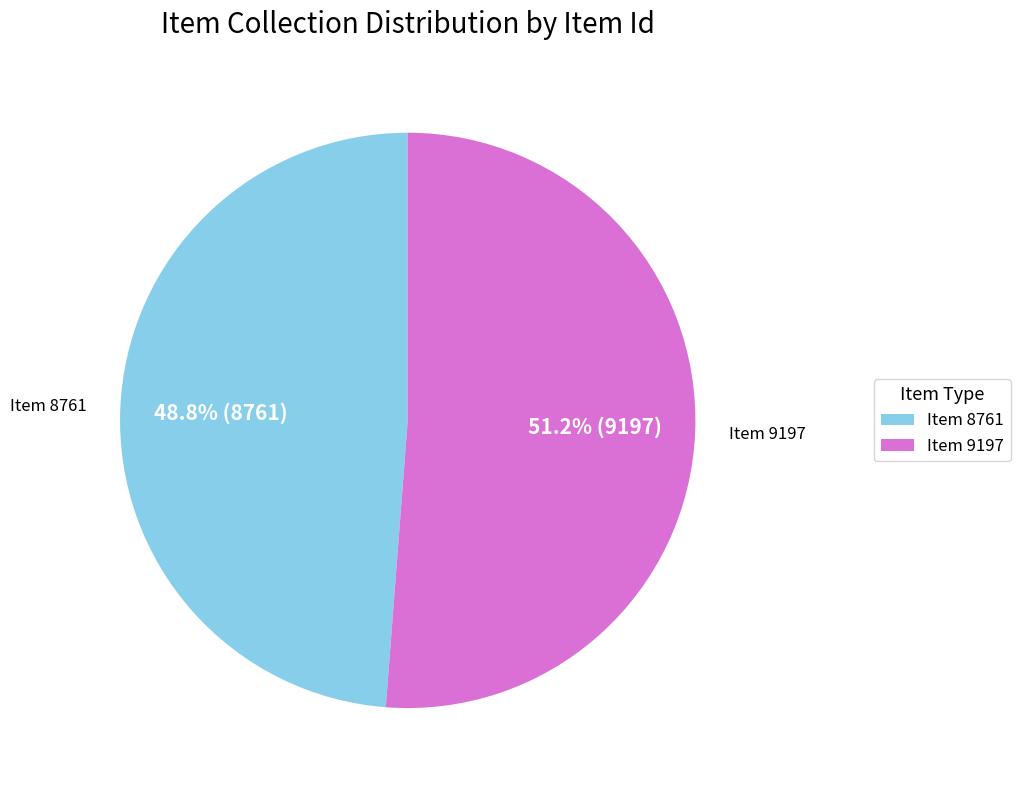

Is it true that Item 9197 is 51% of the pie?

True